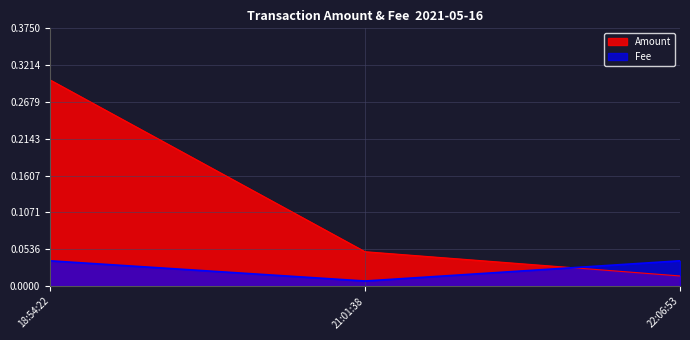

What are all the series names shown in the legend?

Amount, Fee